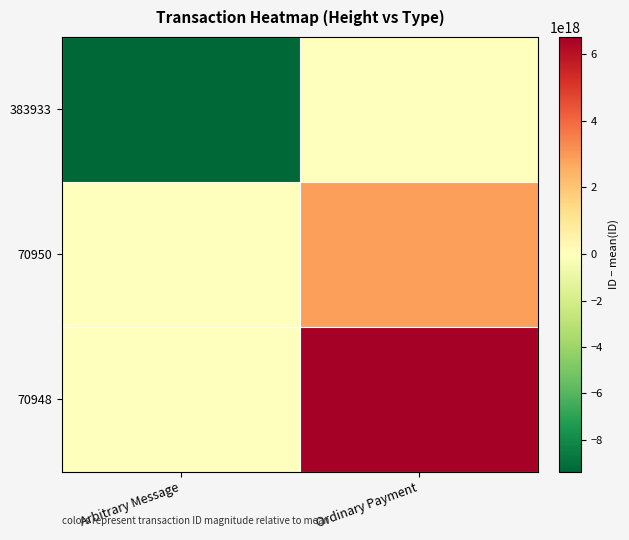

What is the total value across all series at Arbitrary Message?

-9377572328770541568